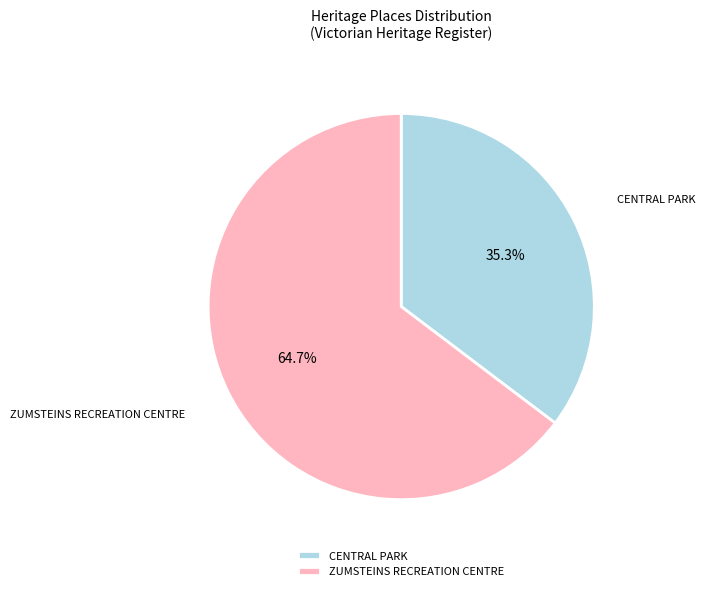

How many slices are in this pie chart?

2